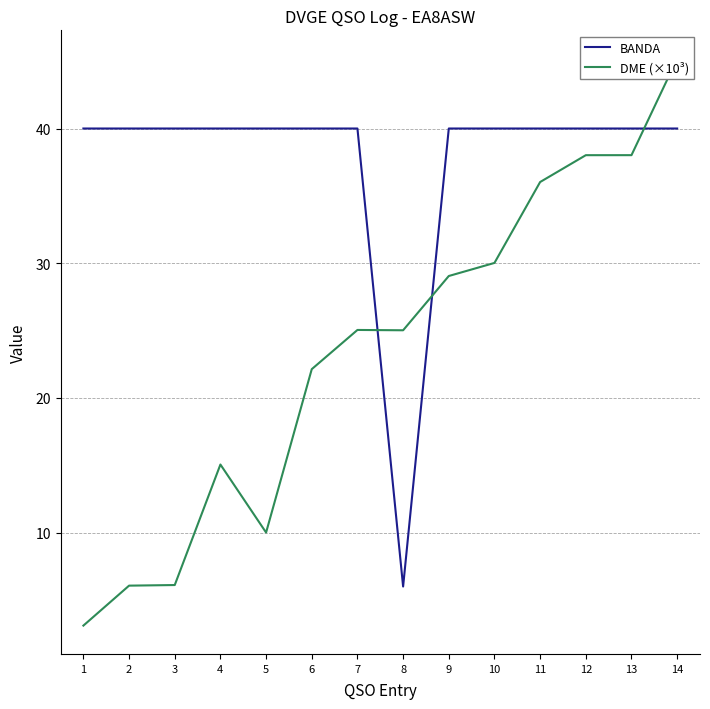

At which category does the chart reach its minimum across all series?

1